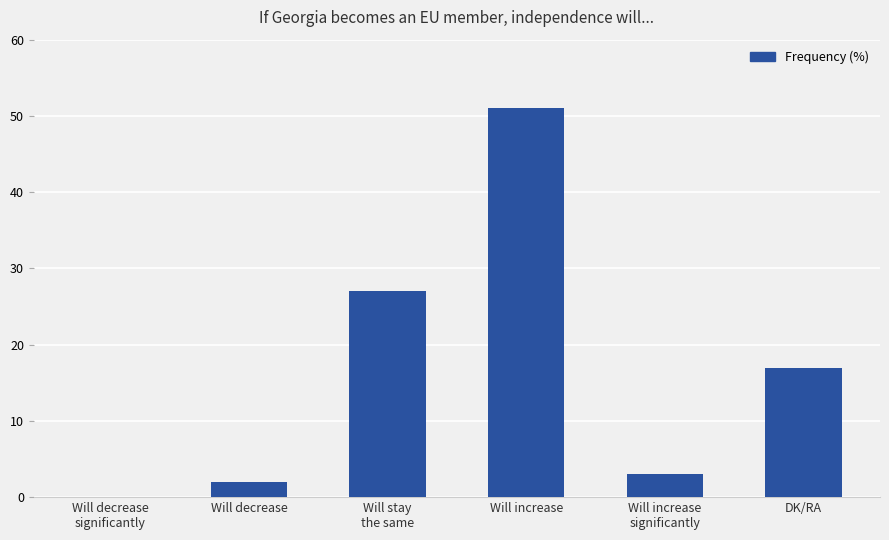

Approximately how many times larger is the value at Will increase compared to Will increase
significantly?

17.0